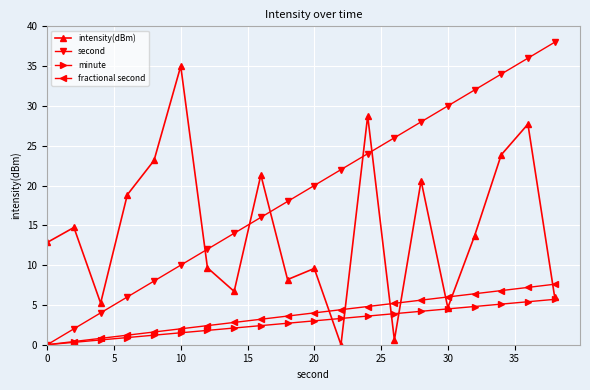

How many interior local peaks does the intensity(dBm) series have?

7